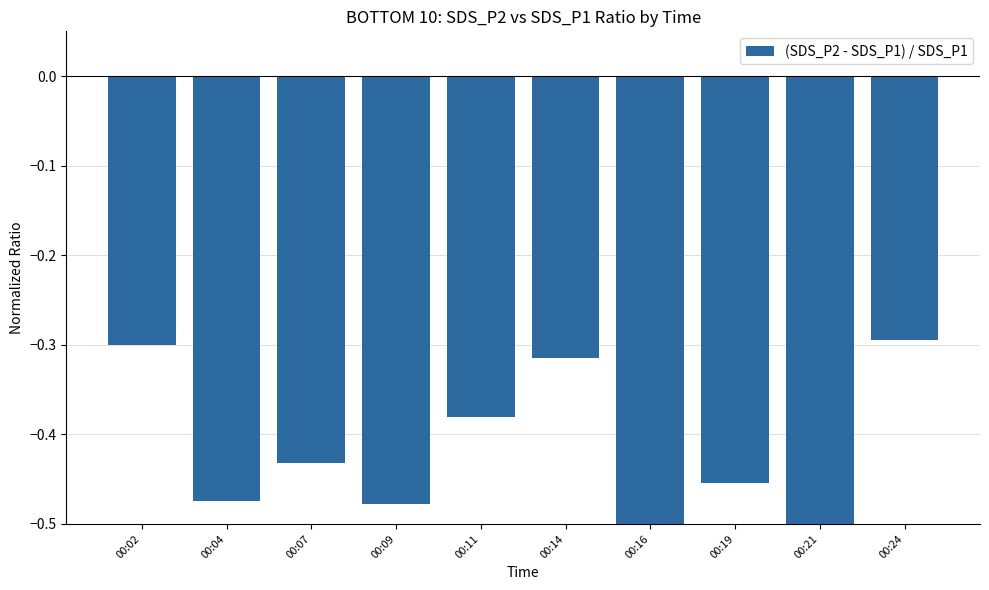

What is the difference between the values at 00:14 and 00:21?

0.2